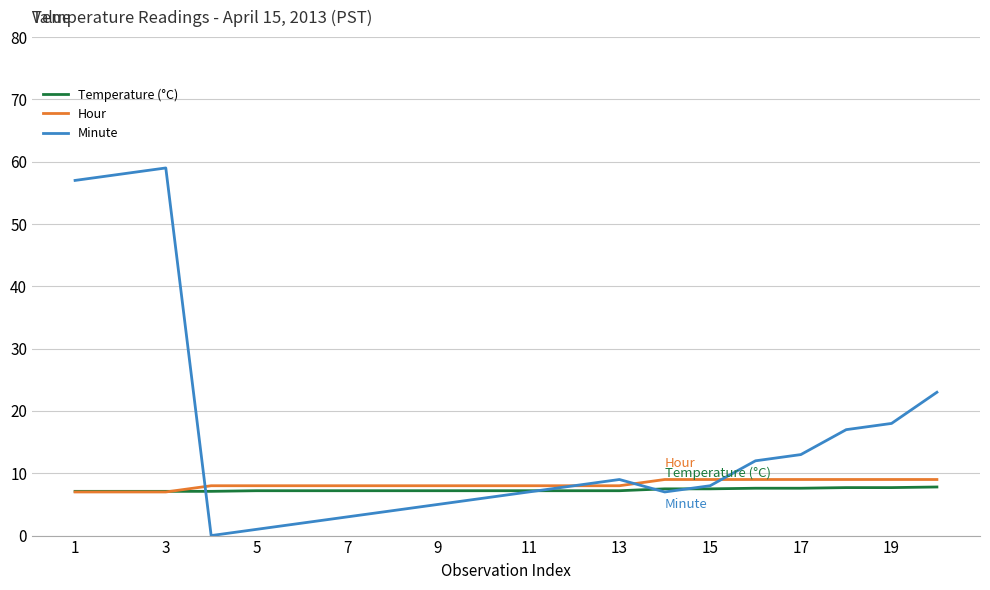

Which series has the widest spread of values?

Minute